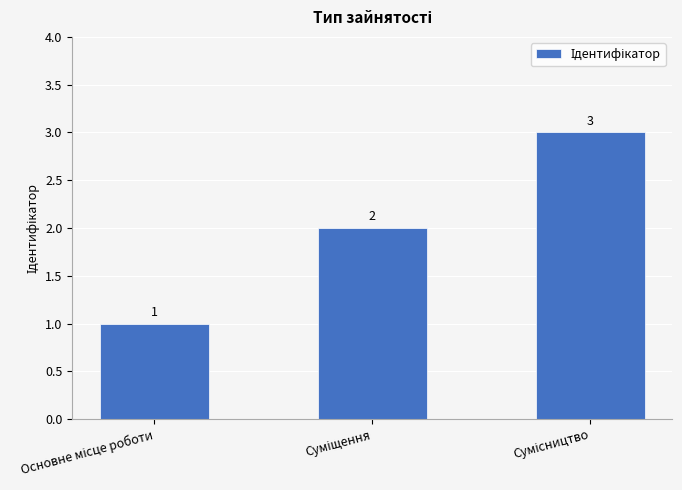

Are the bars grouped side by side (vs. stacked)?

No